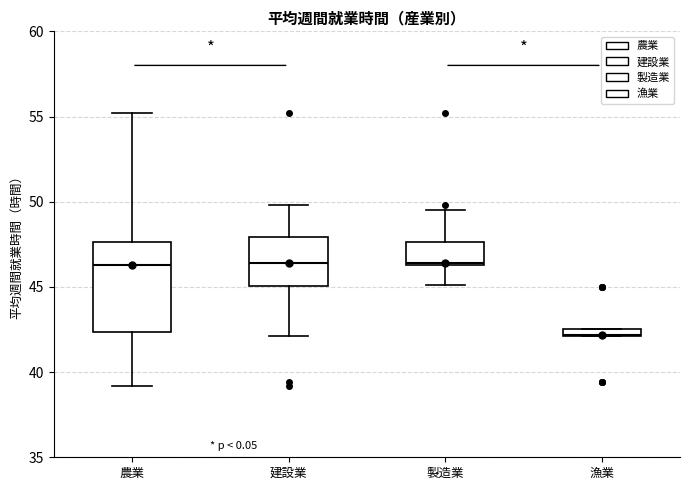

Which box is the tallest, from its lower edge to its upper edge?

農業